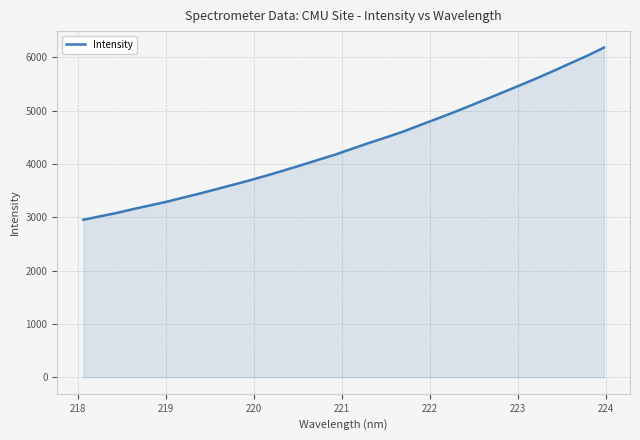

What is the average value?

4352.8